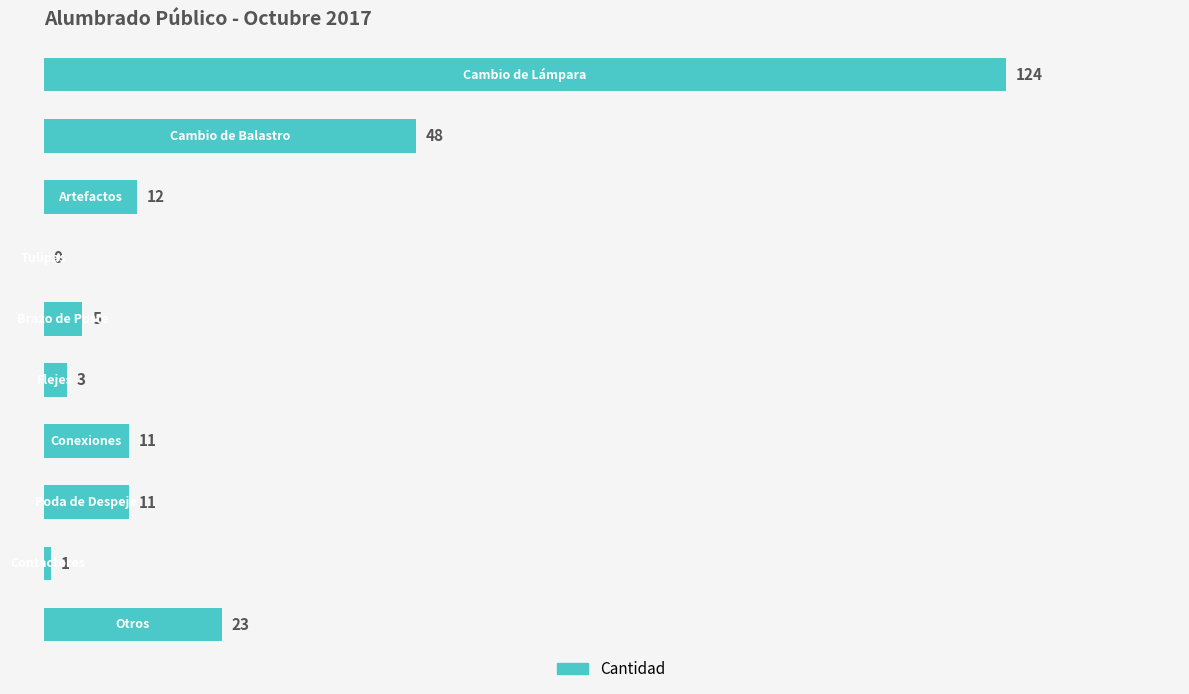

What is the greatest value displayed?

124